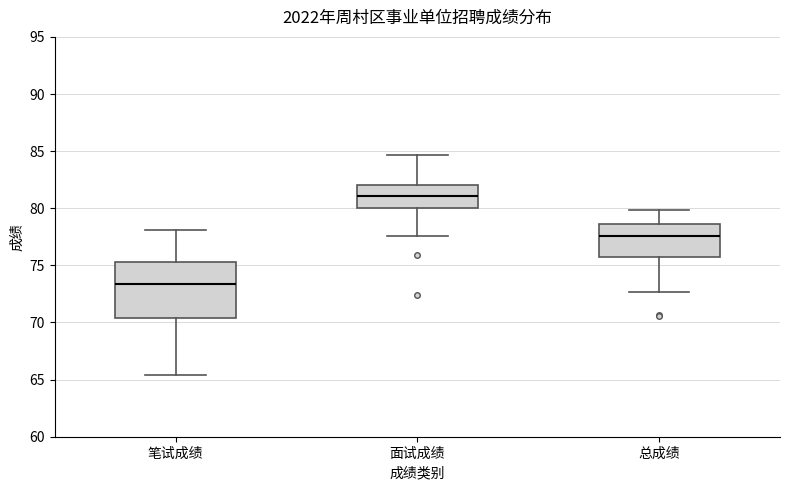

Reading left to right, transcribe this box plot: for each box, give where its median line is, the range the box spans, and where its two whiskers end, as read against the y-axis. The values are not printed on the chart, so give them approximately, as read against the axis.

笔试成绩: median 73.5, box 70.5 to 75.5, whiskers 65.5 to 78.0
面试成绩: median 81.0, box 80.0 to 82.0, whiskers 77.5 to 84.5
总成绩: median 77.5, box 75.5 to 78.5, whiskers 72.5 to 80.0